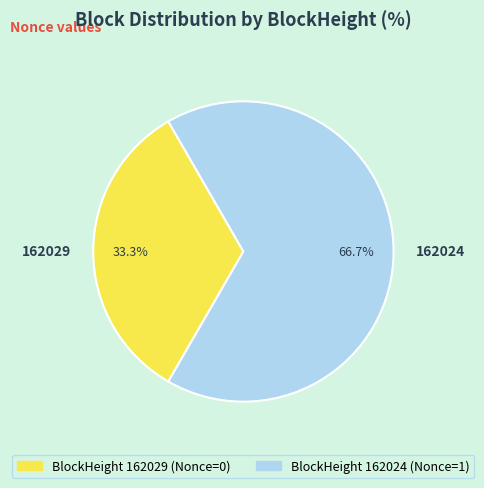

Which category has the biggest portion of the pie?

162024